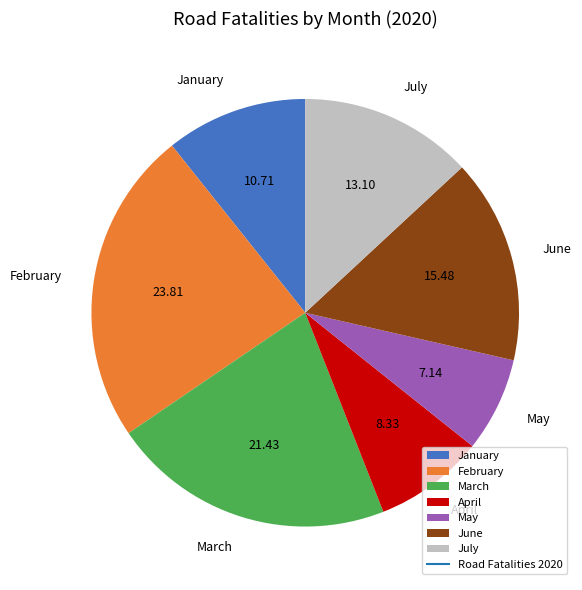

Which slice is the smallest?

May